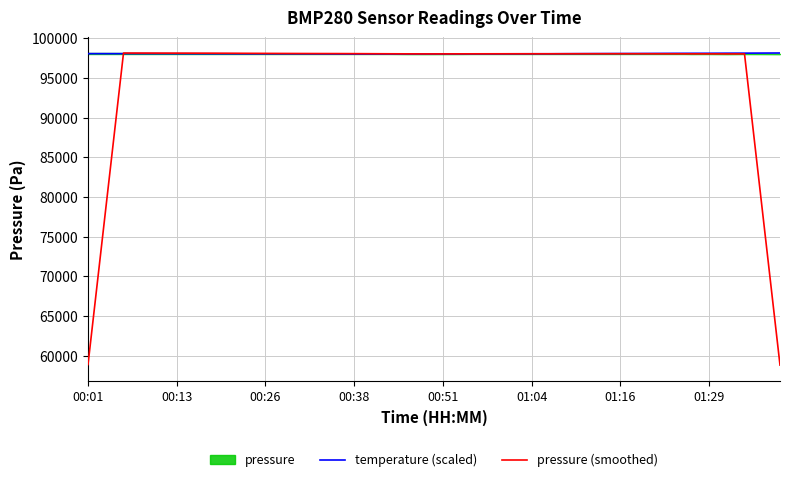

What is the label of the 14th point from the left?

13